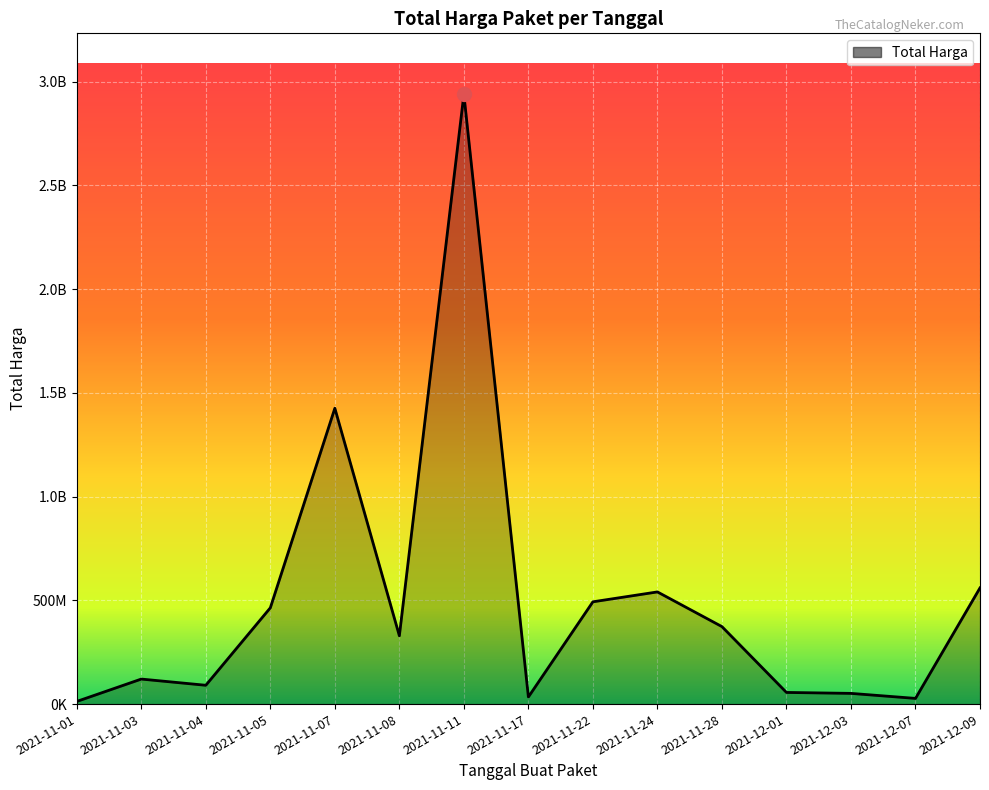

Is this an area chart (filled region under the line)?

Yes